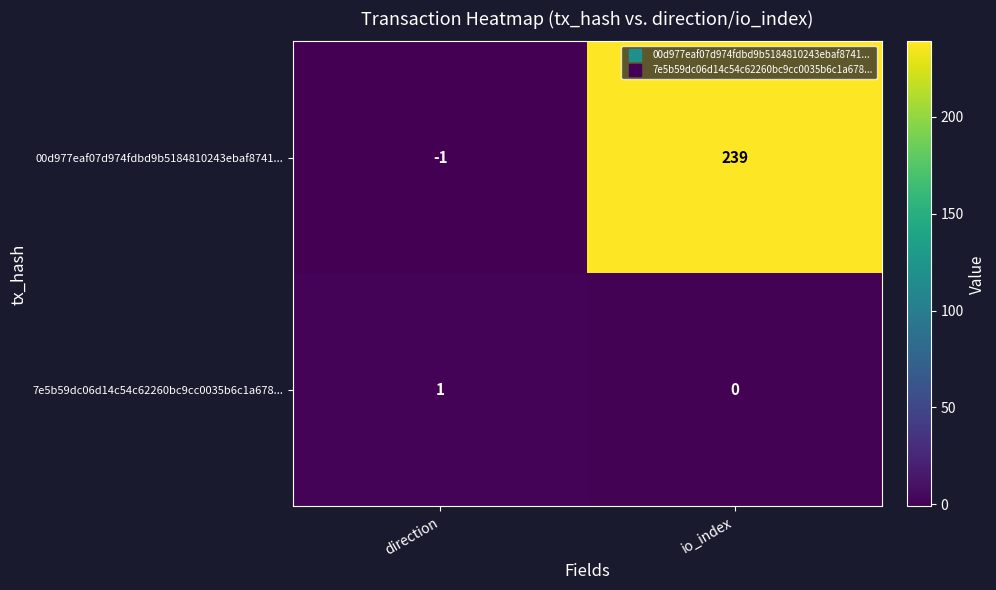

How many negative values does the 00d977eaf07d974fdbd9b5184810243ebaf8741... series have?

1